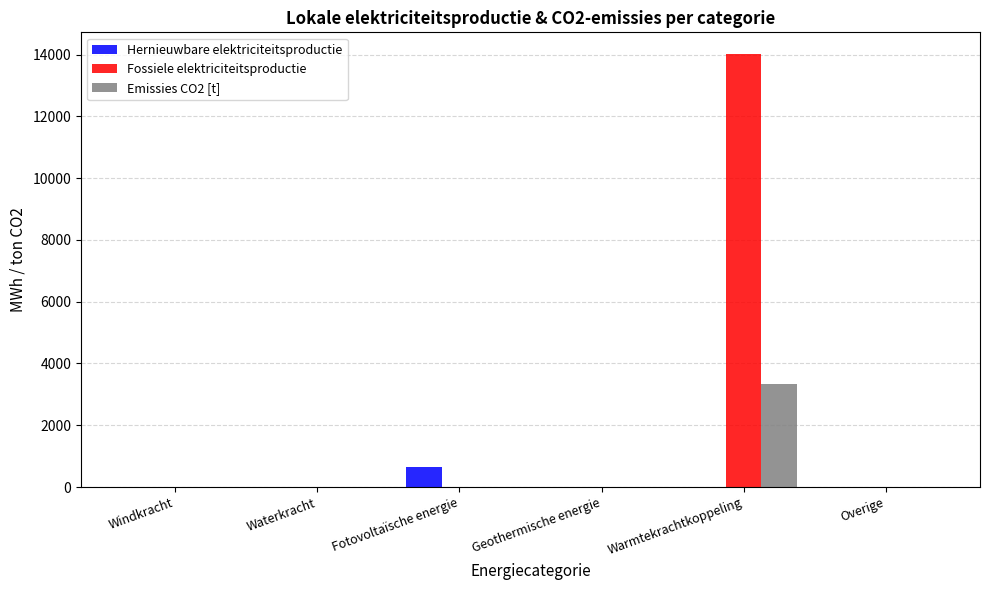

Reading left to right, what are all the values shown in this chart?

Hernieuwbare elektriciteitsproductie: 0.0	0.0	649.8	0.0	0.0	0.0
Fossiele elektriciteitsproductie: 0.0	0.0	0.0	0.0	14022.0	0.0
Emissies CO2 [t]: 0.0	0.0	0.0	0.0	3332.3	0.0